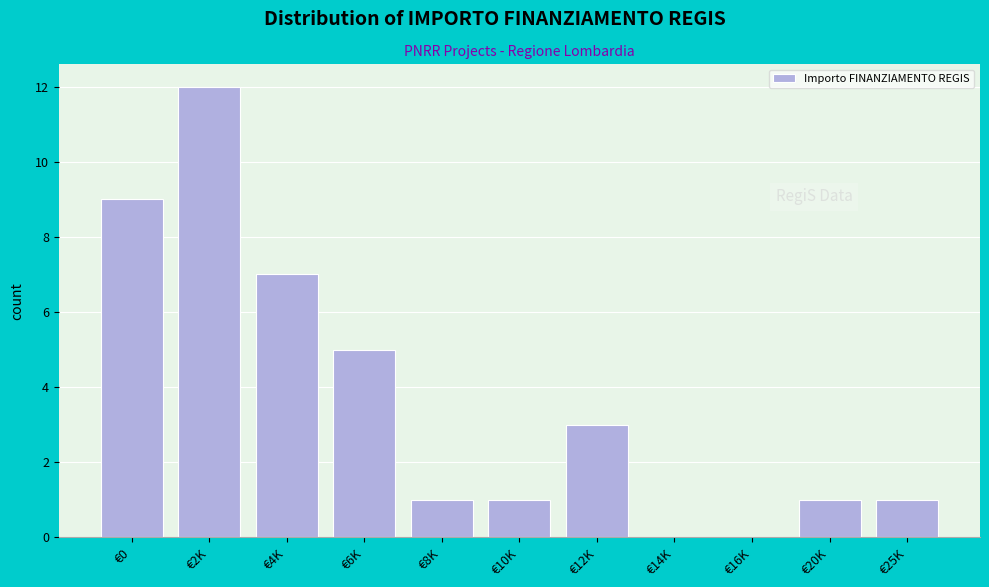

Reading left to right, transcribe all the data shown in this chart.

€0=9	€2K=12	€4K=7	€6K=5	€8K=1	€10K=1	€12K=3	€14K=0	€16K=0	€20K=1	€25K=1